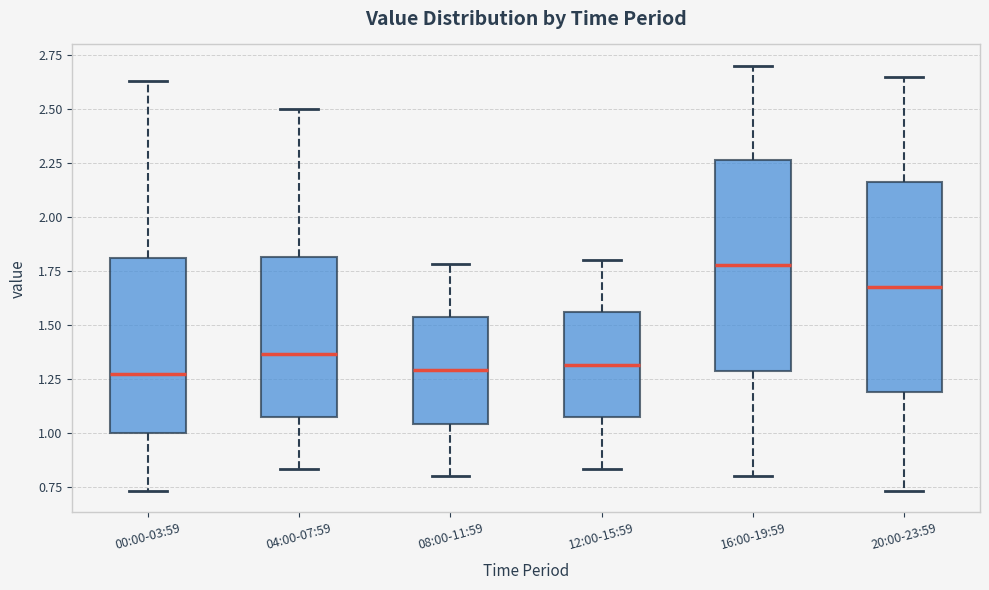

Where does the upper whisker of the box for 04:00-07:59 end on the y-axis? The values are not printed on the chart, so give them approximately, as read against the axis.

2.50